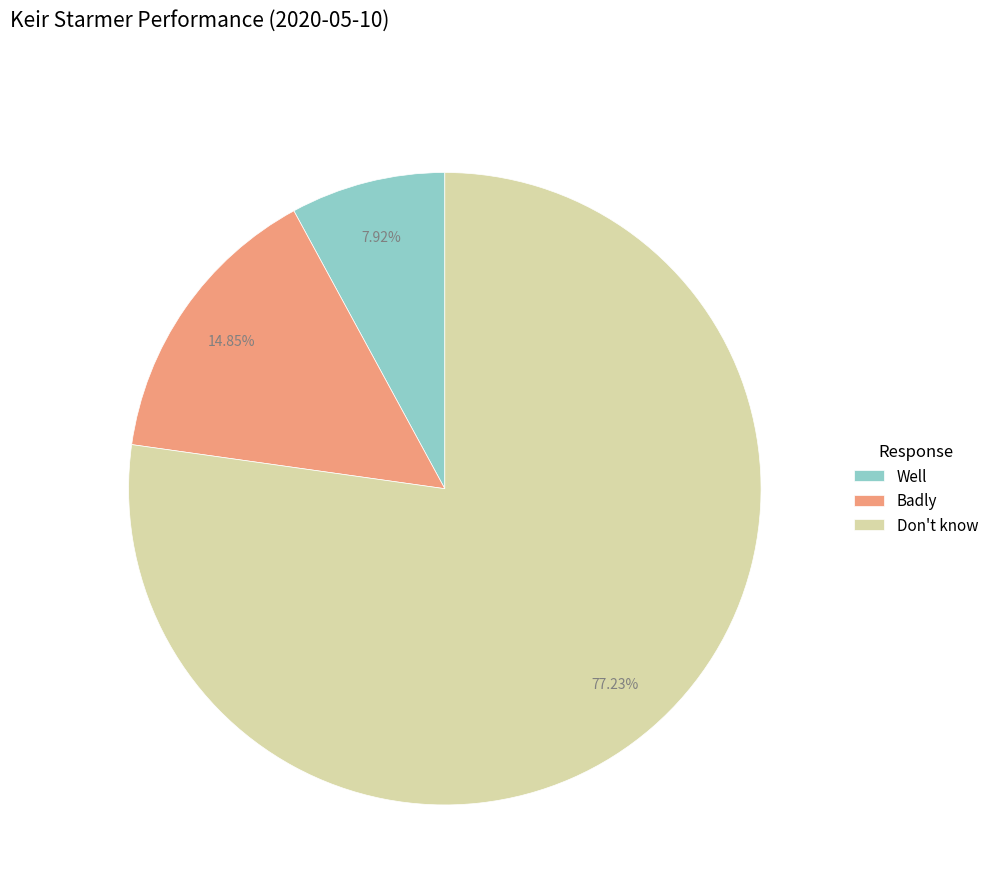

Is the sum of Badly and Well greater than half?

No